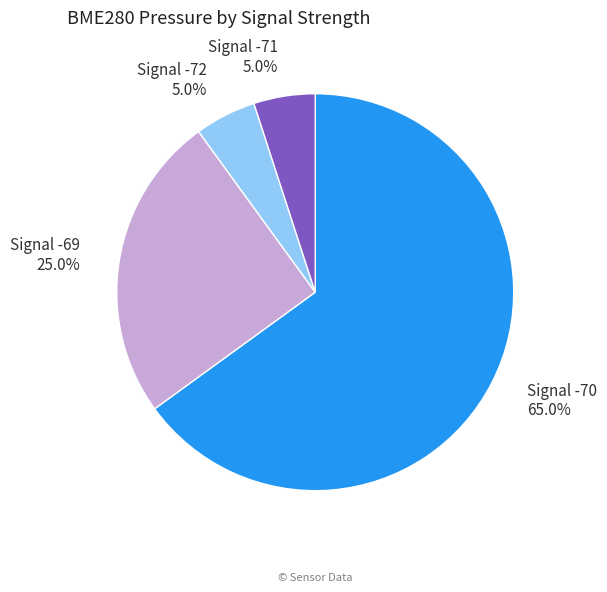

Is there a majority slice in this chart?

Yes